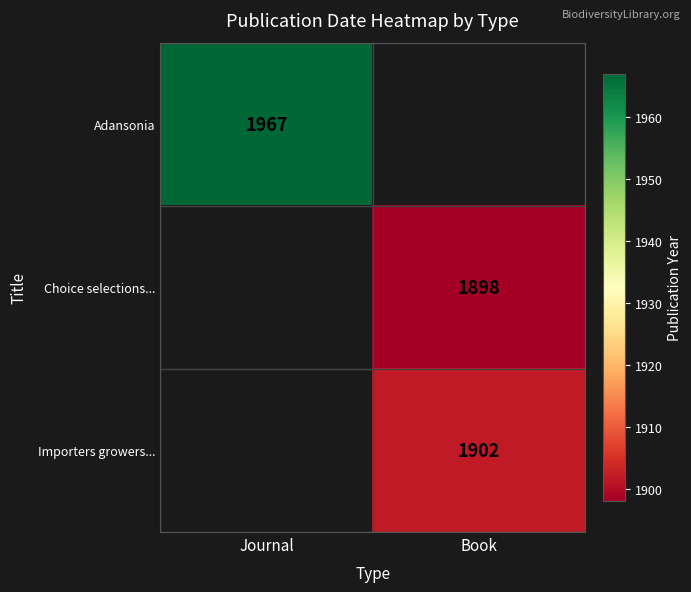

The Adansonia series shows 1967 at Journal. True or false?

True